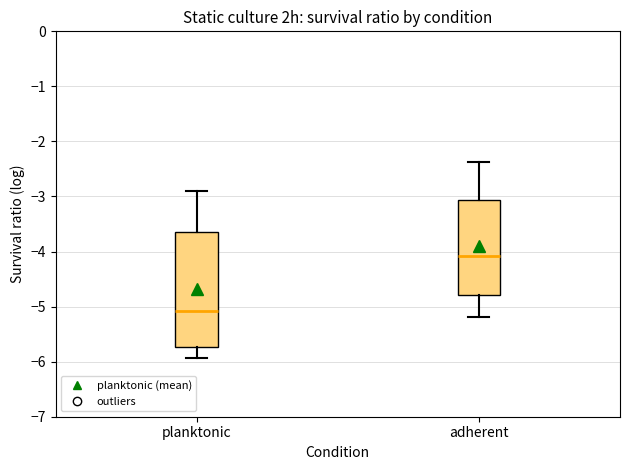

Reading left to right, read every box against the y-axis: the position of its median line, the range the box covers, and the ends of its whiskers. The values are not printed on the chart, so give them approximately, as read against the axis.

planktonic: median -5.1, box -5.7 to -3.6, whiskers -5.9 to -2.9
adherent: median -4.1, box -4.8 to -3.1, whiskers -5.2 to -2.4